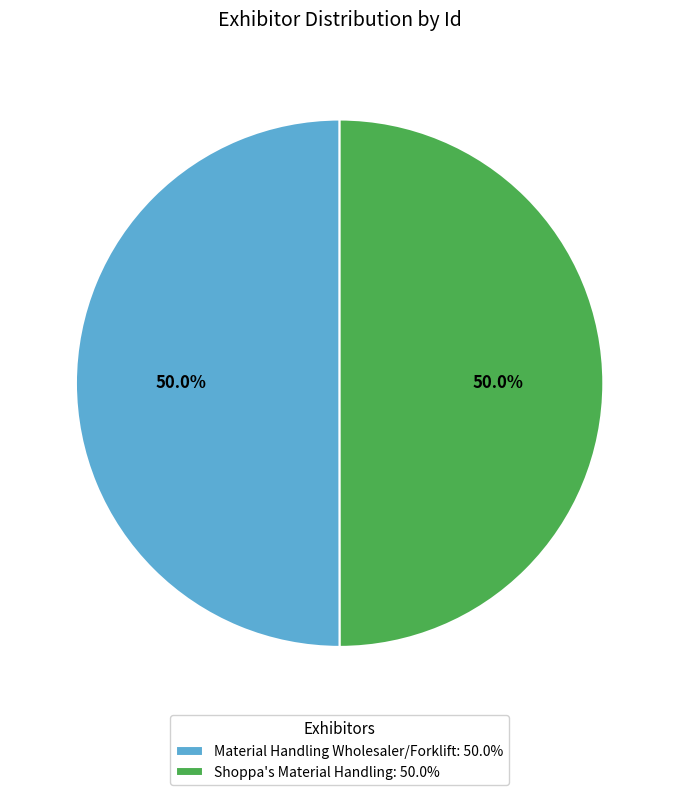

What is the ratio of the value at Material Handling Wholesaler/Forklift to the value at Shoppa's Material Handling?

1.0